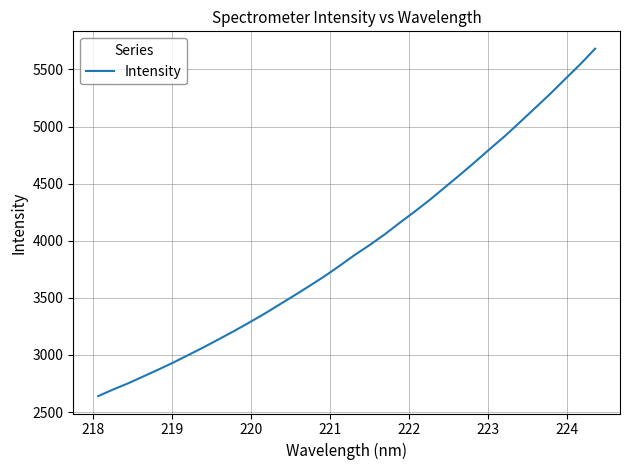

What is the smallest value displayed?

2639.7